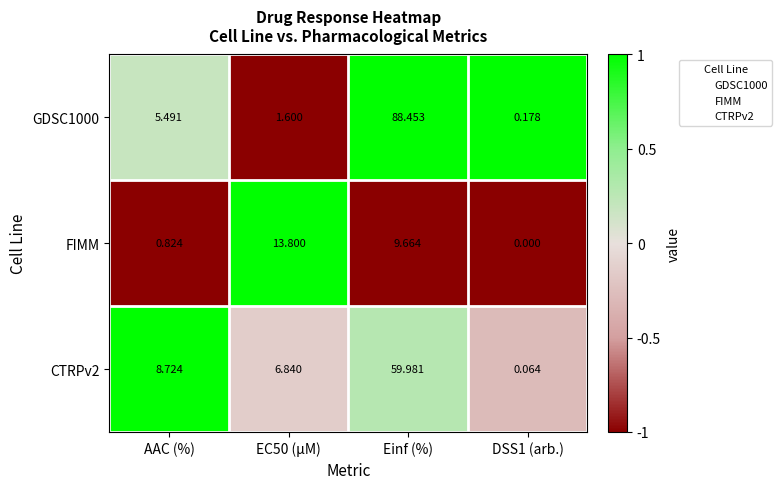

How many distinct data groups are displayed?

3